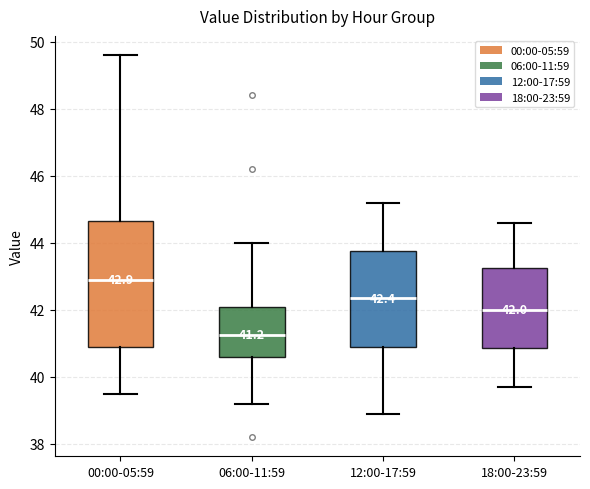

Which box has the highest median line?

00:00-05:59